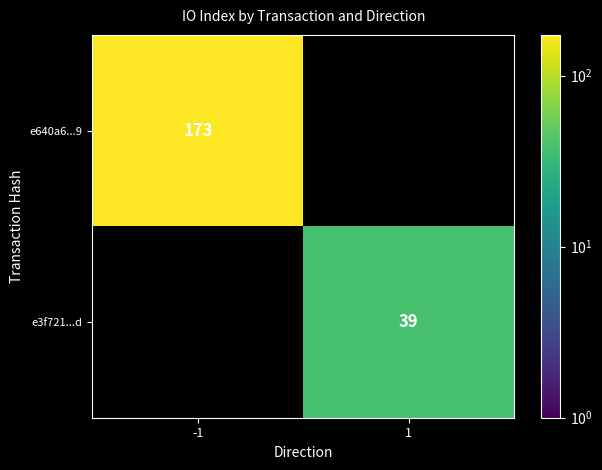

How many distinct data groups are displayed?

2